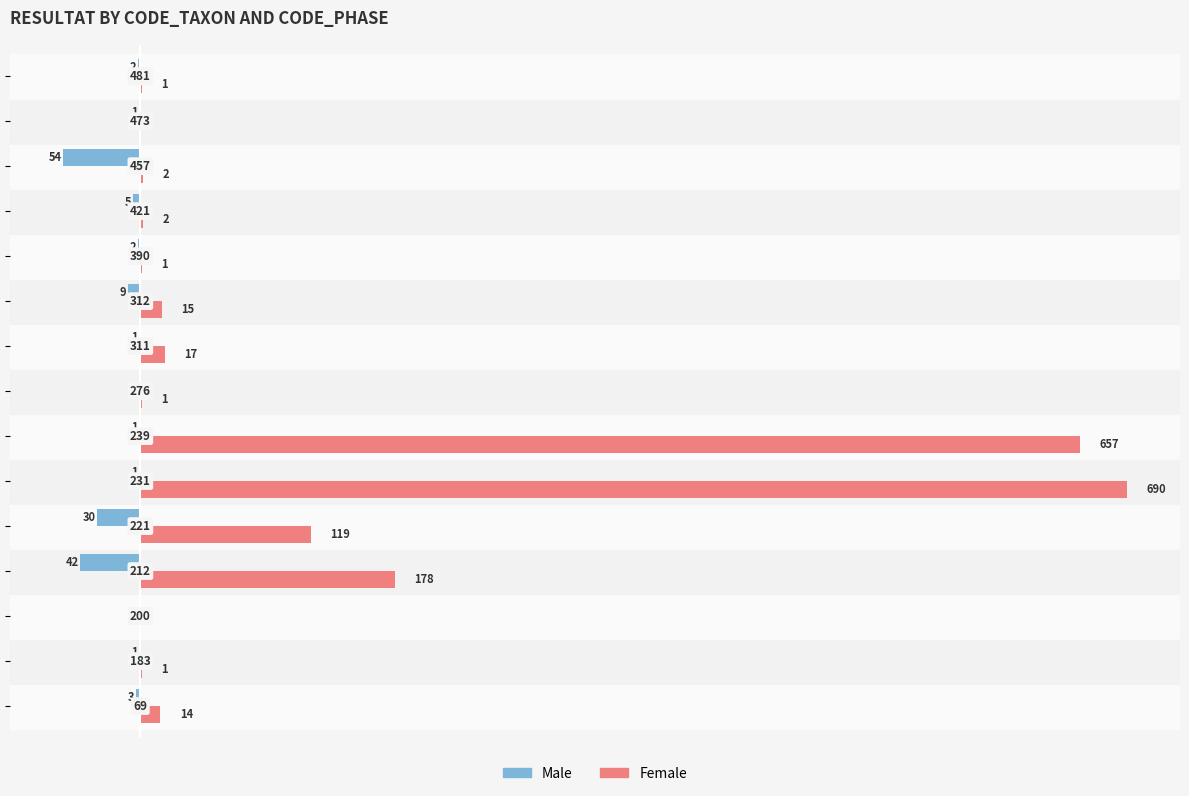

How many data points in Female are above 2?

7